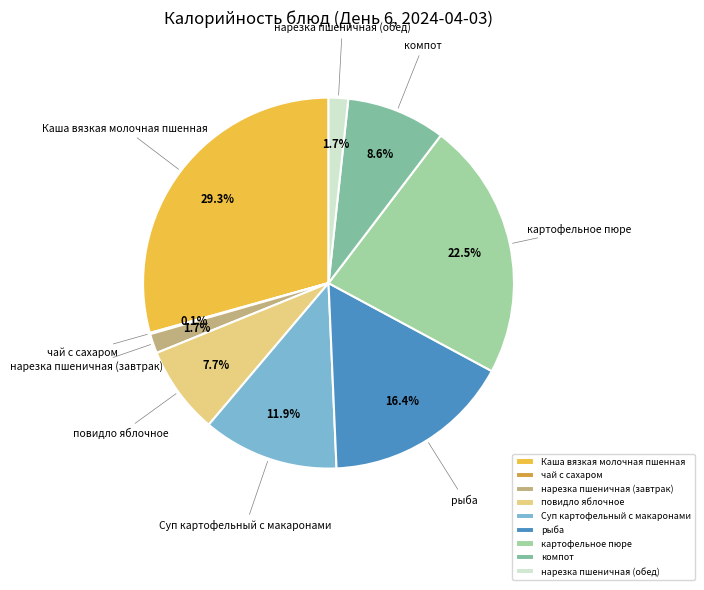

To the nearest percent, what portion does компот represent?

9%